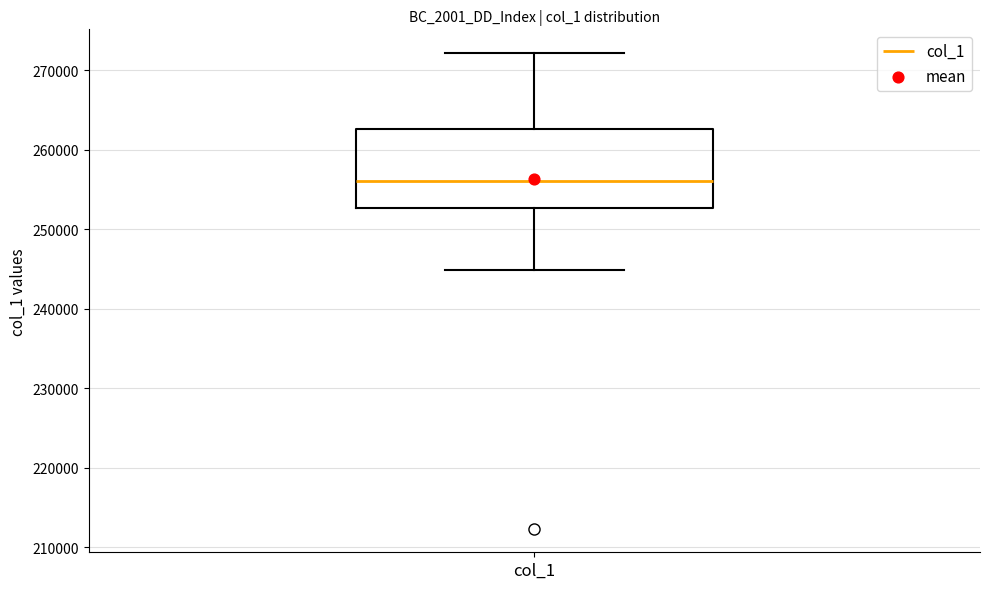

Where does the median line of the box for col_1 sit on the y-axis? The values are not printed on the chart, so give them approximately, as read against the axis.

256000